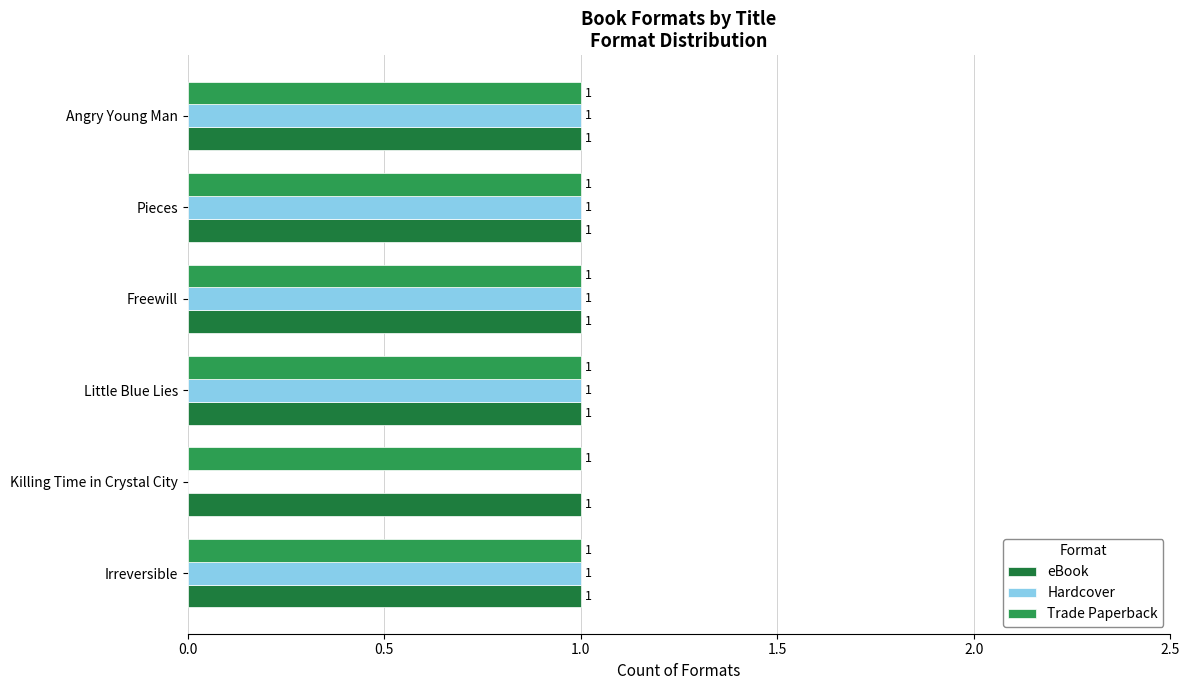

Is it true that eBook equals 1 at Little Blue Lies?

True